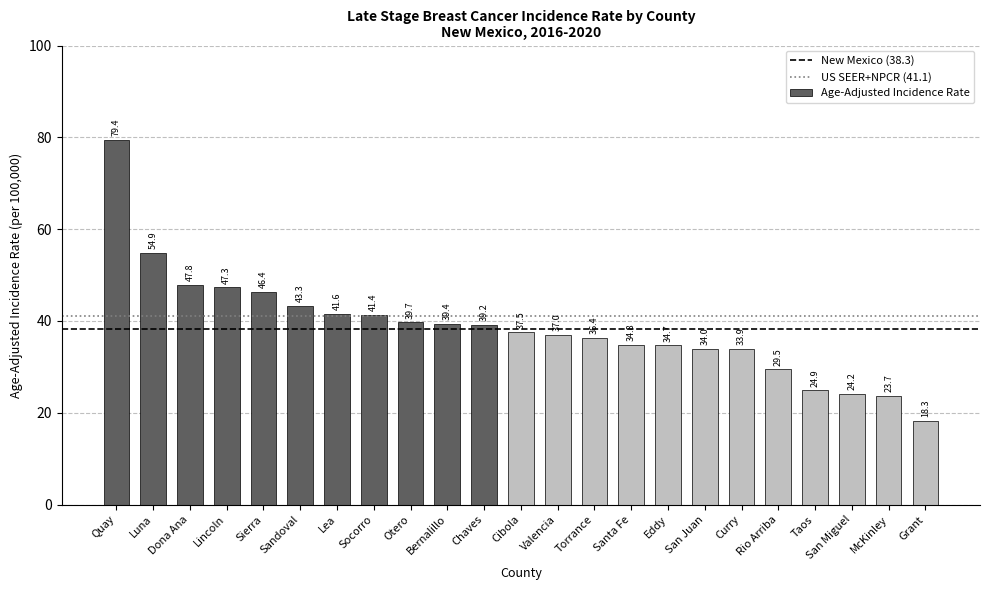

Is it true that the value at Eddy is 10.5?

False